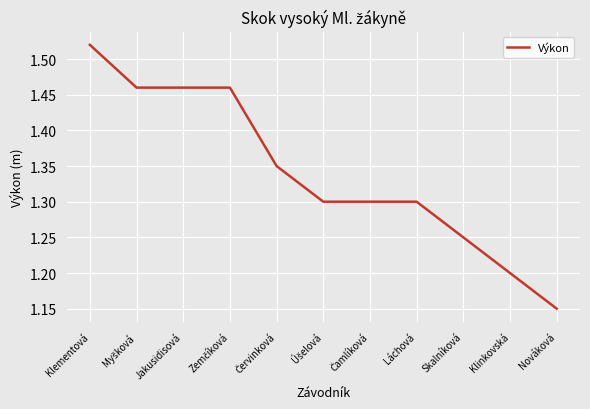

Where is the data nearest to the value 1?

Nováková